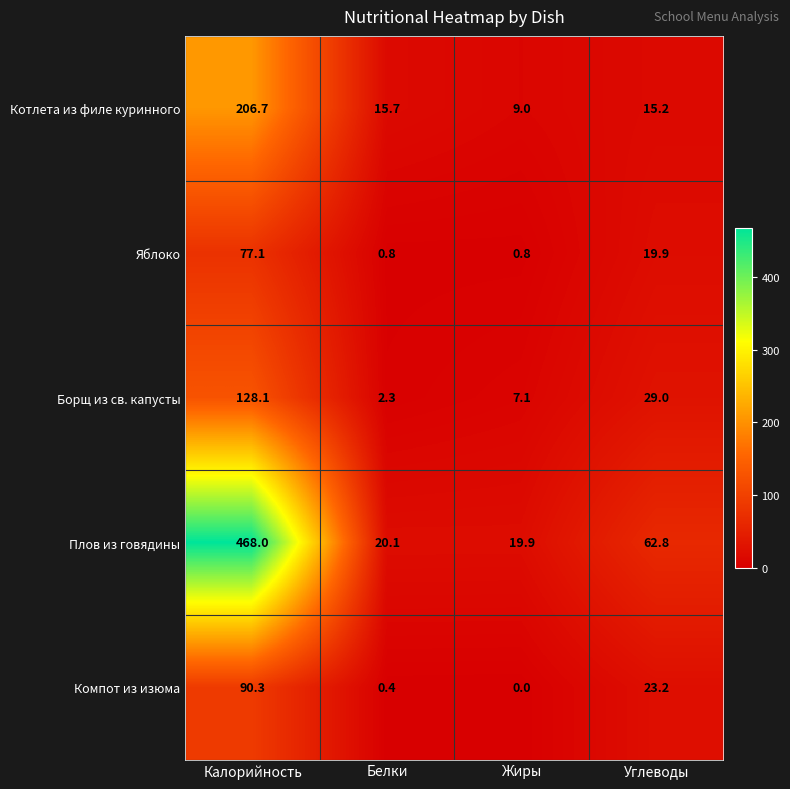

What is the difference between the maximum and minimum values in the Плов из говядины series?

448.1